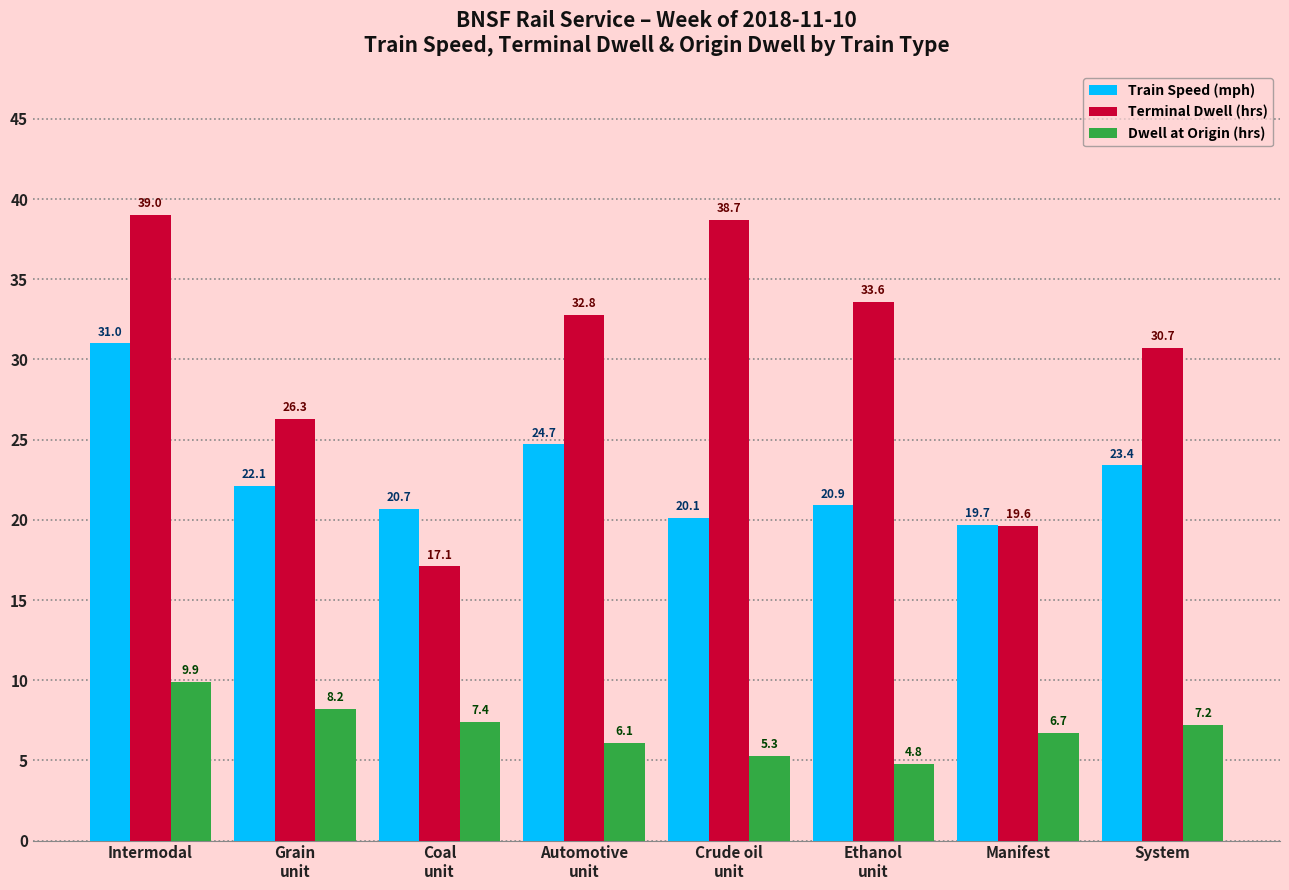

Reading left to right, list all the values displayed in this chart.

Train Speed (mph): 31.0	22.1	20.7	24.7	20.1	20.9	19.7	23.4
Terminal Dwell (hrs): 39.0	26.3	17.1	32.8	38.7	33.6	19.6	30.7
Dwell at Origin (hrs): 9.9	8.2	7.4	6.1	5.3	4.8	6.7	7.2